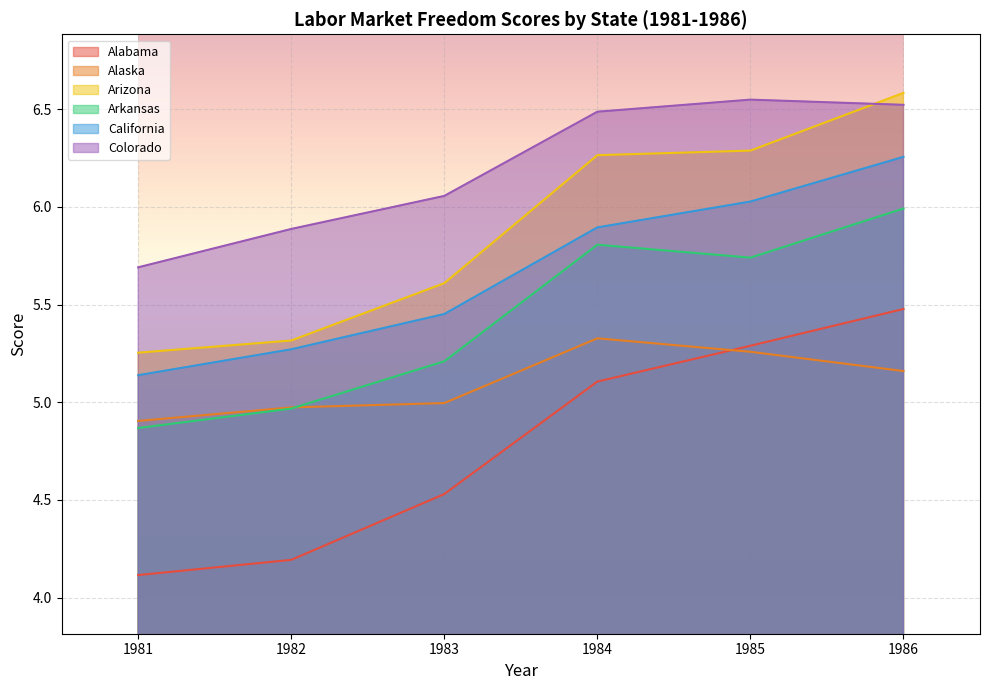

At 1983, list the series in order from largest to smallest.

Colorado, Arizona, California, Arkansas, Alaska, Alabama